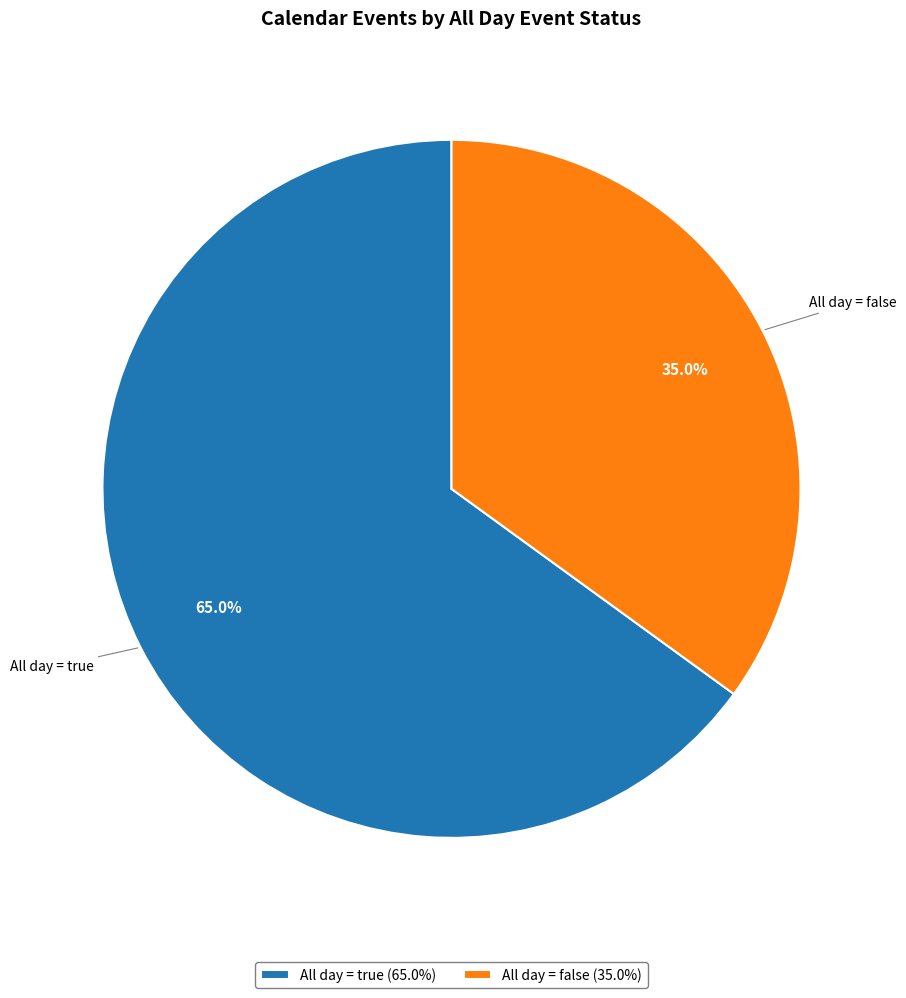

Which slice is the smallest?

All day = false (35.0%)